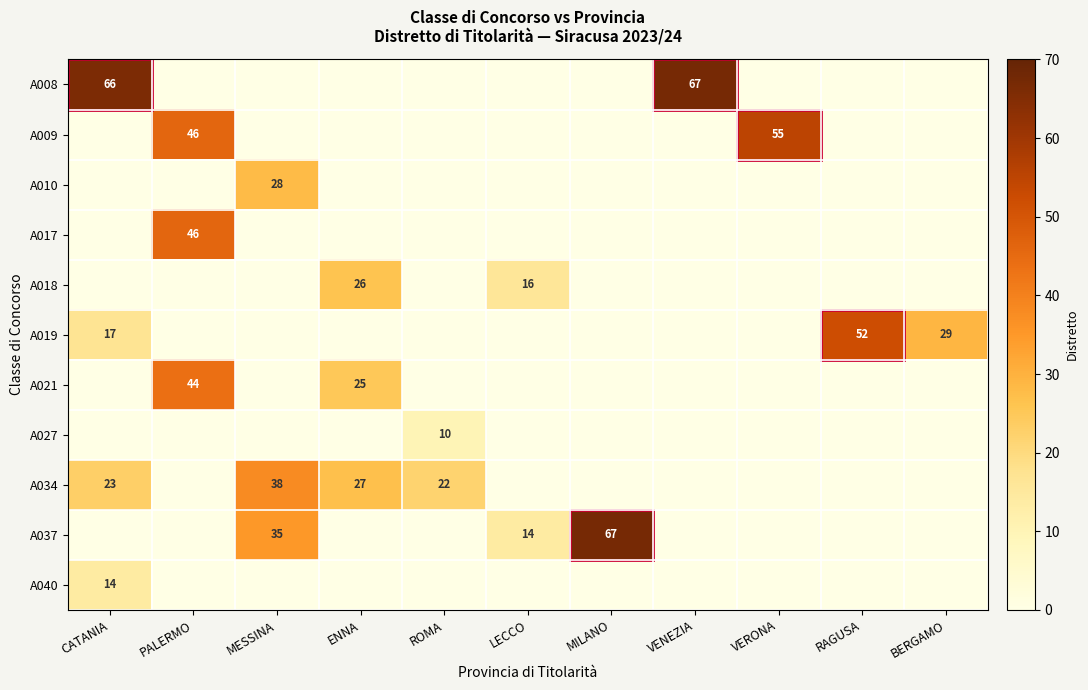

Which category has the highest value across all series?

VENEZIA